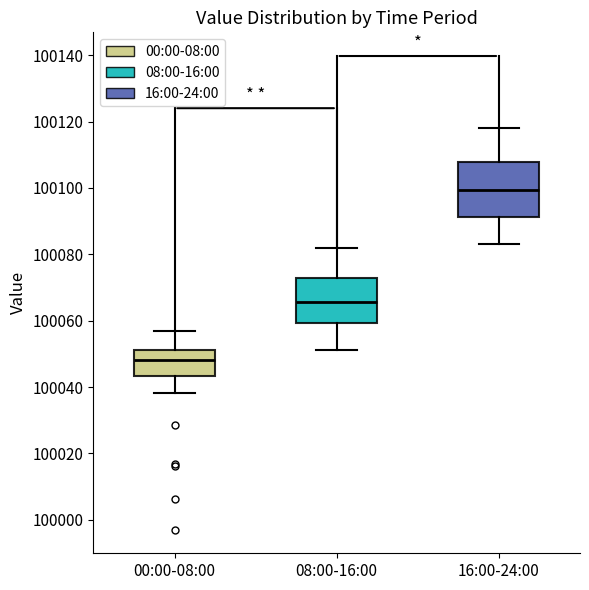

Where does the median line of the box for 16:00-24:00 sit on the y-axis? The values are not printed on the chart, so give them approximately, as read against the axis.

100100